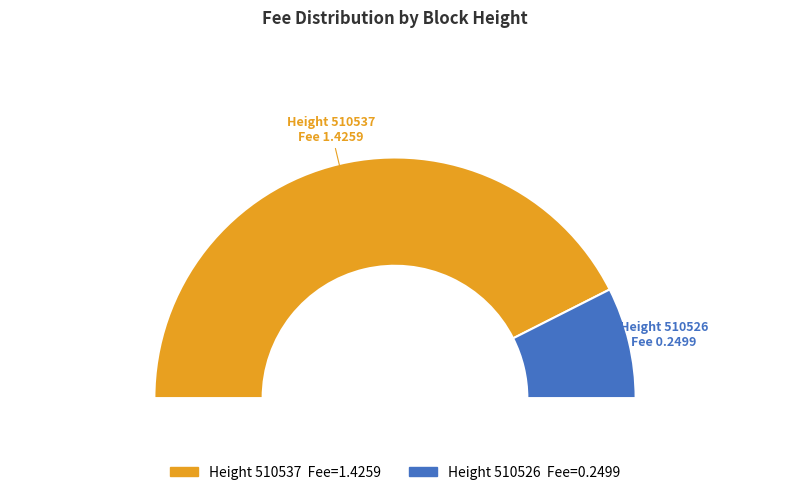

To the nearest percent, what percentage of the pie is 510537?

85%